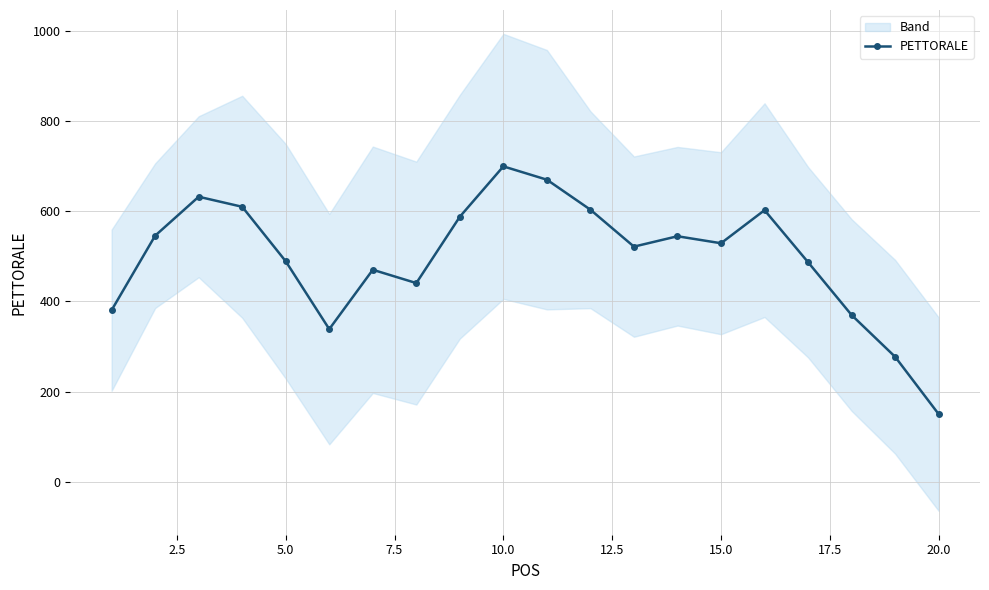

True or false: PETTORALE has more than 1 points higher than both neighbors.

True